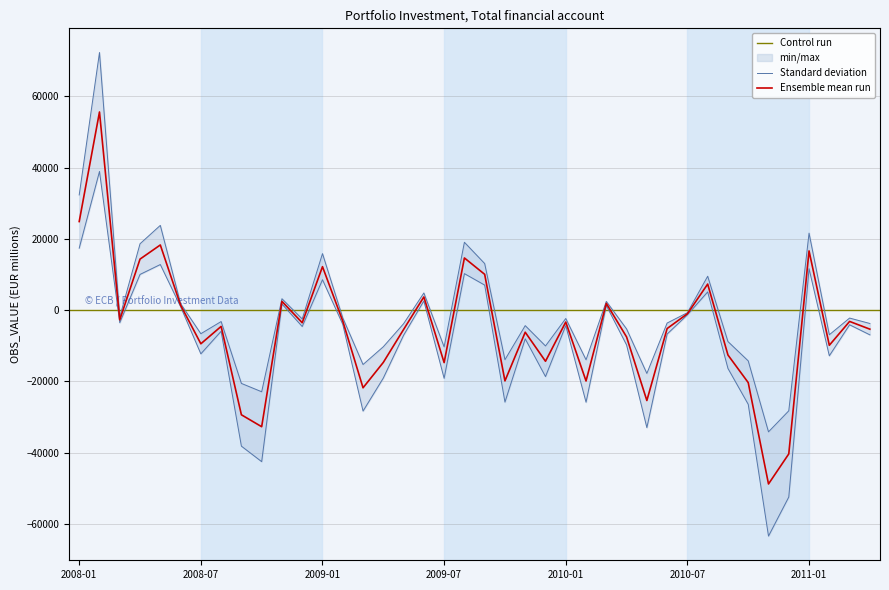

True or false: the data shows -29351.1 at 2008-09.

True